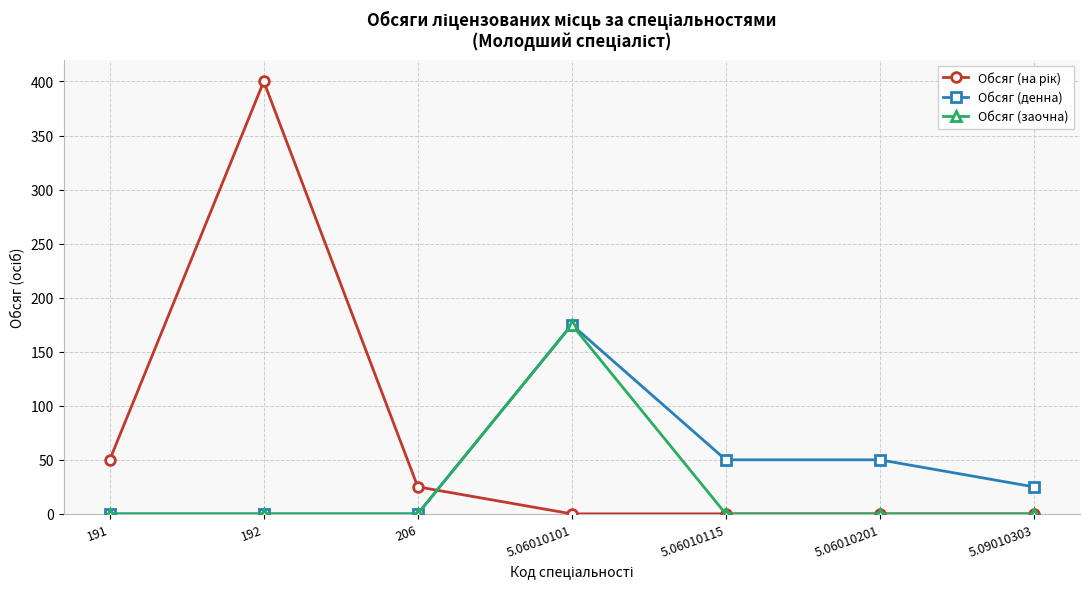

What is the difference between the highest and lowest values at 5.06010201?

50